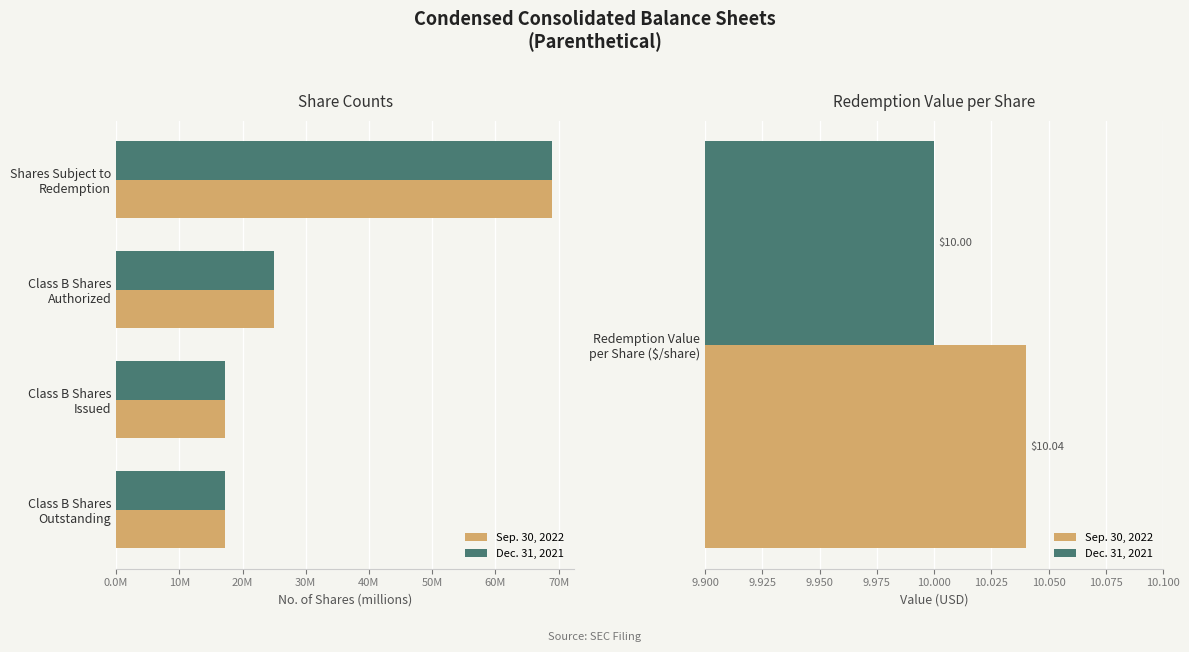

What are all the series names shown in the legend?

Sep. 30, 2022, Dec. 31, 2021